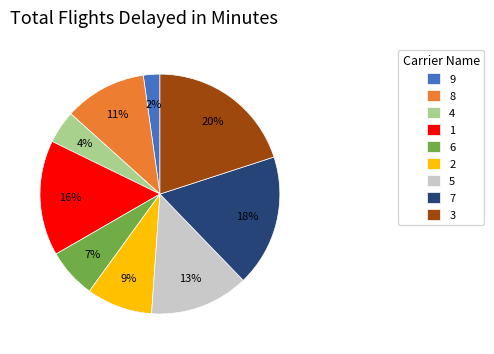

What percentage is the 5 slice, to the nearest percent?

13%